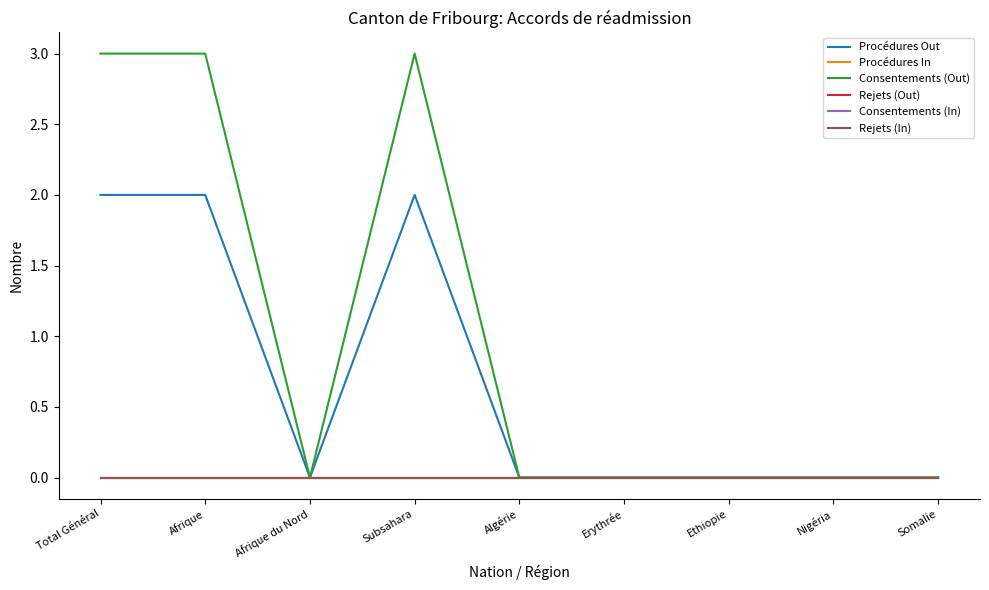

Is the value of Consentements (In) at Afrique greater than the value of Procédures In at Ethiopie?

No